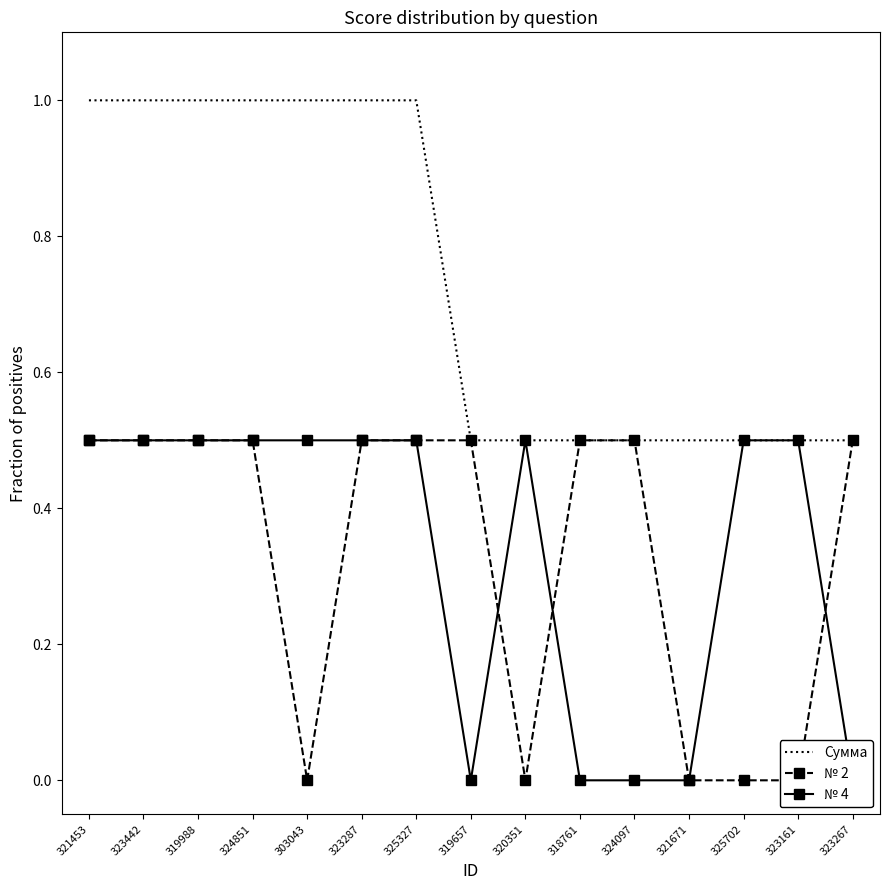

List the labels in order of № 2 value, largest first.

321453, 323442, 319988, 324851, 323287, 325327, 319657, 318761, 324097, 323267, 303043, 320351, 321671, 325702, 323161